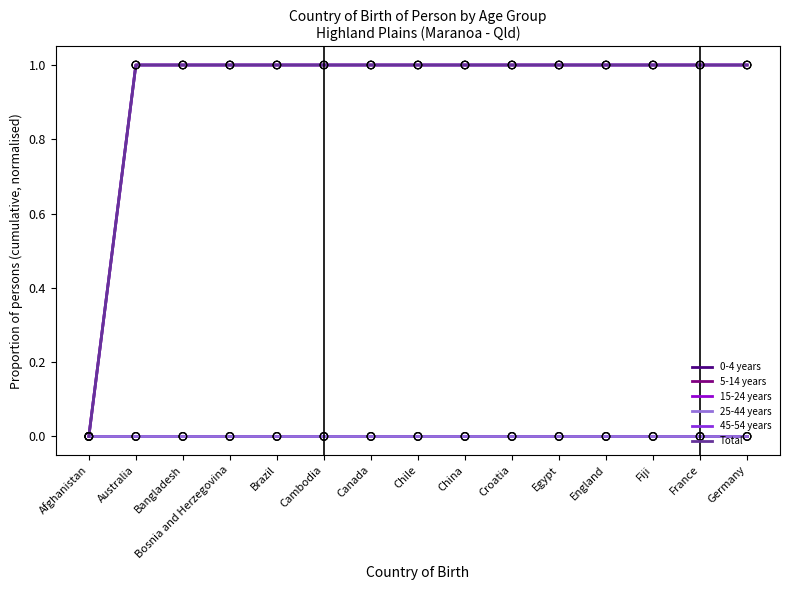

What is the total value across all series at Fiji?

3